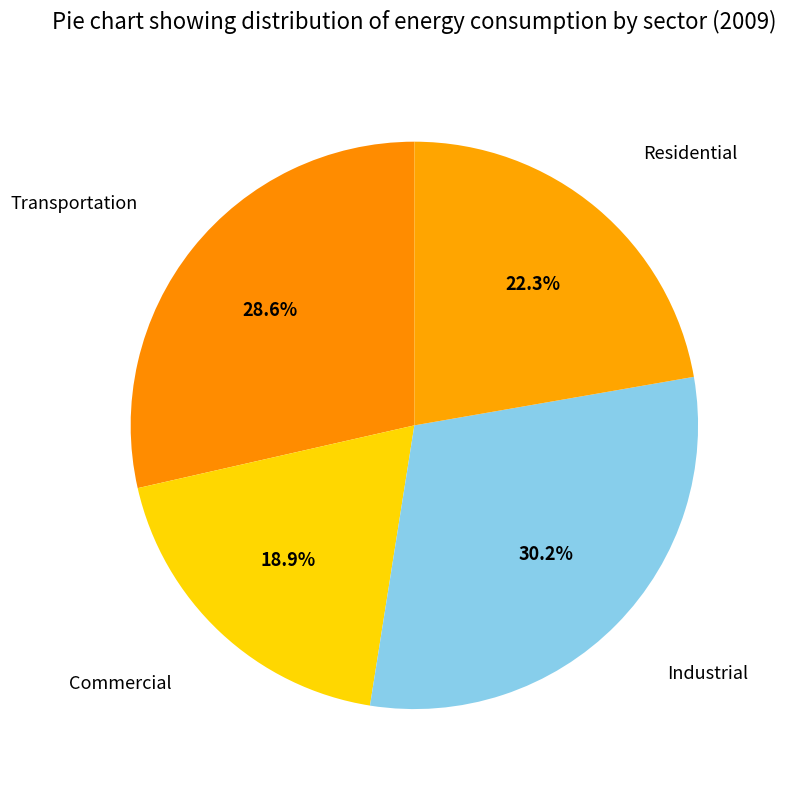

How many slices are in this pie chart?

4